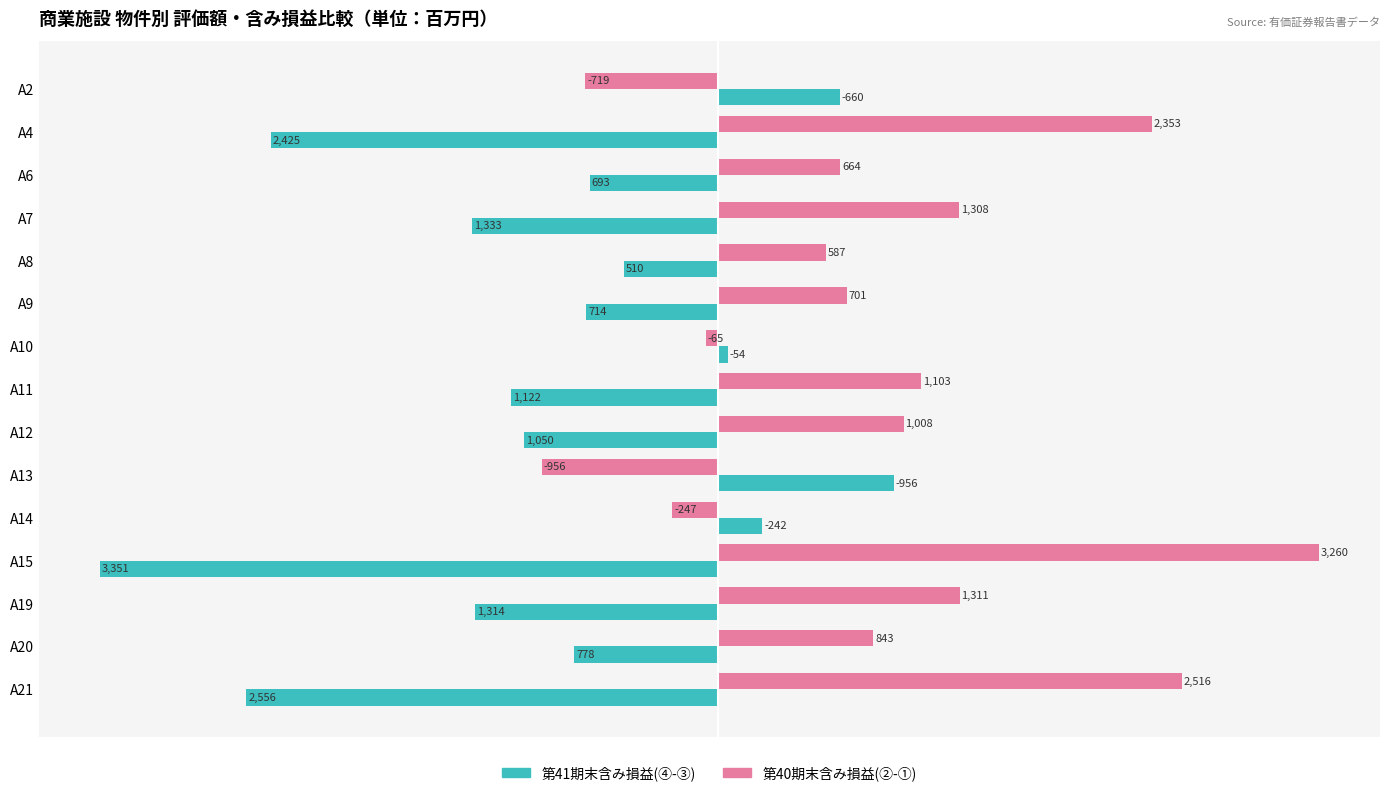

How many positive values does the 第40期末含み損益(②-①) series have?

11